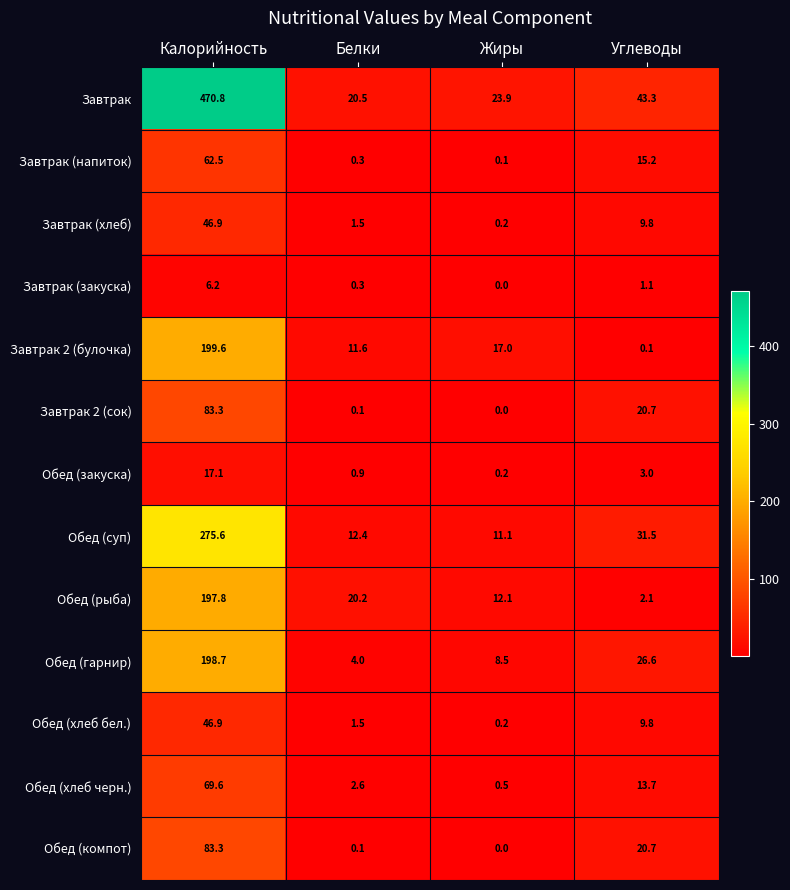

Which series has the largest total across all categories?

Завтрак